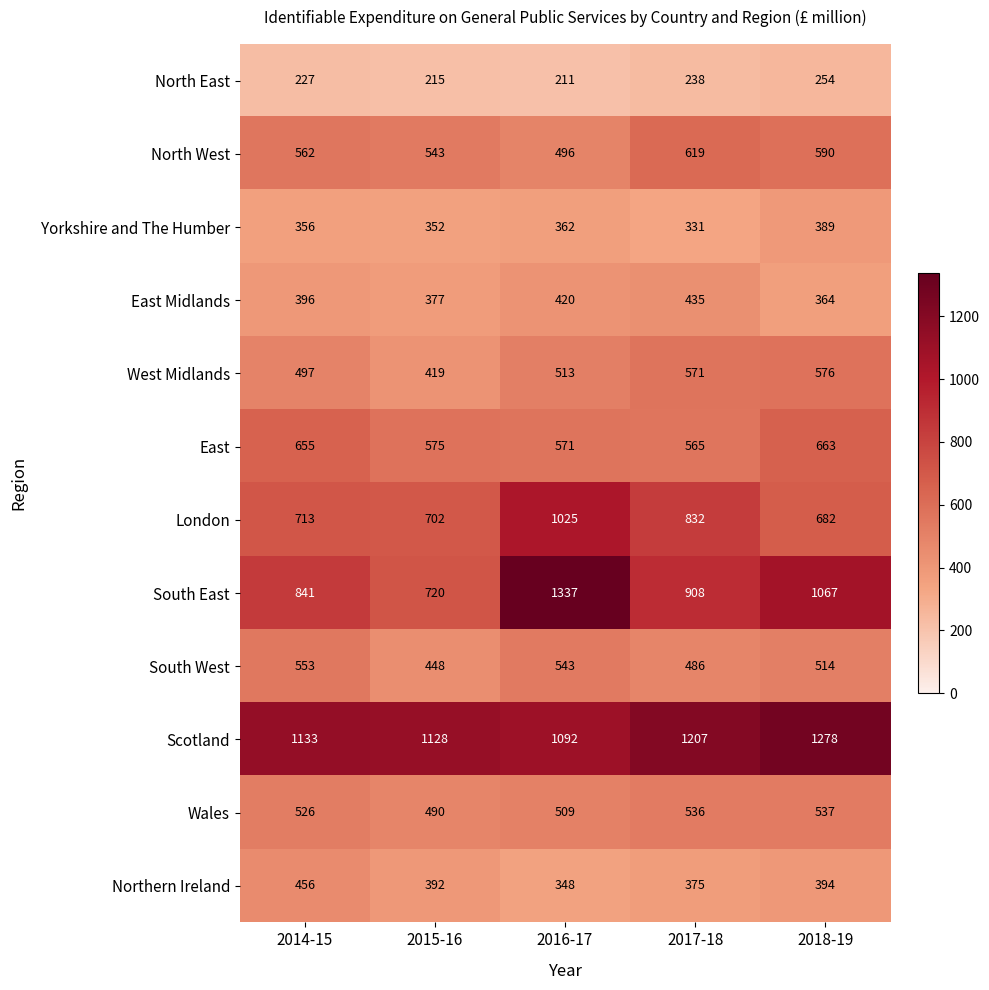

Between 2016-17 and 2017-18, which series saw the biggest shift?

South East